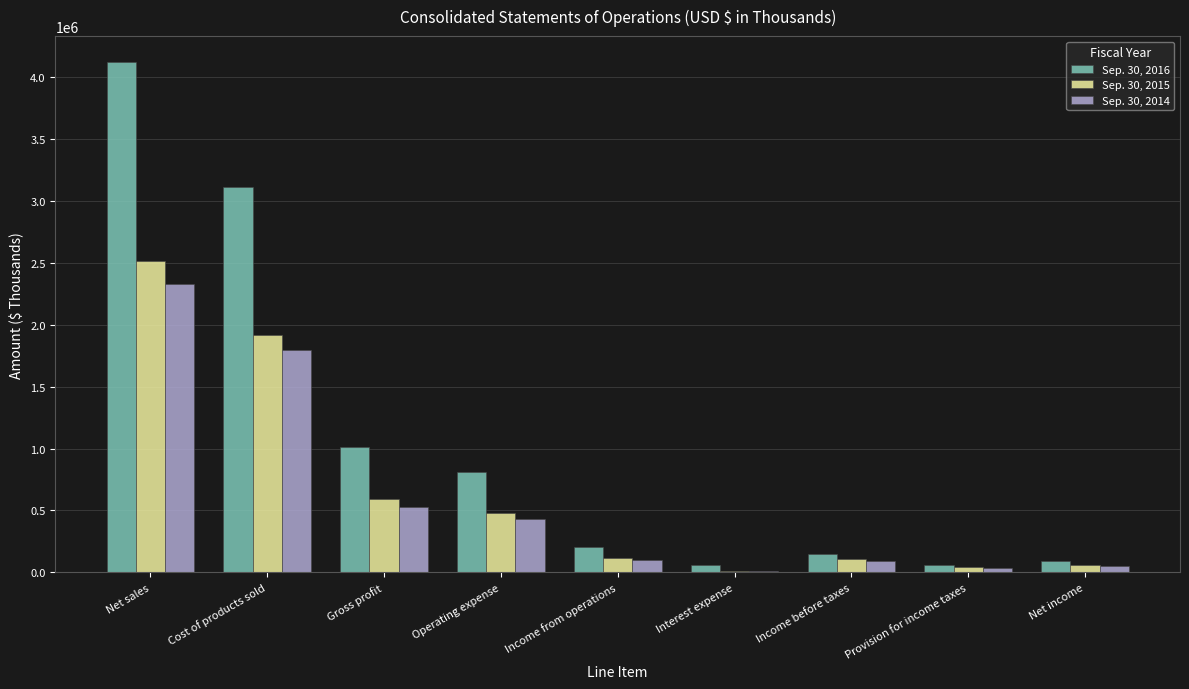

What value does the Sep. 30, 2016 series have at Income before taxes, to the nearest 50?

146550